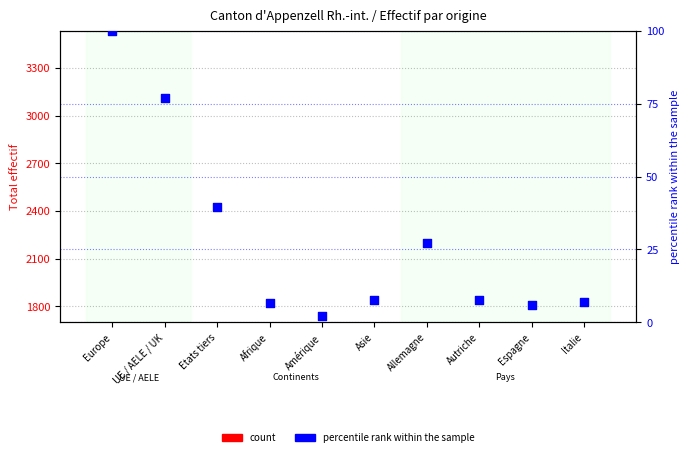

What is the total value across all series at Allemagne?

27.2